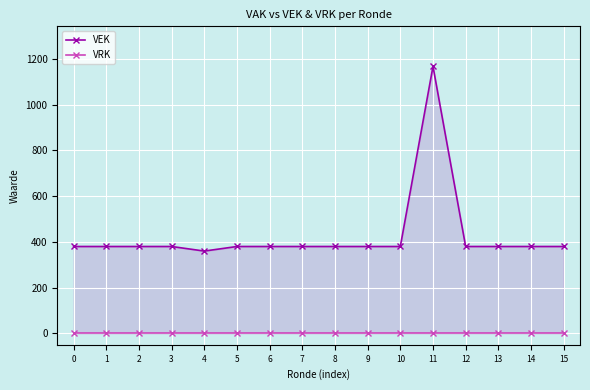

What is the greatest value displayed?

1168